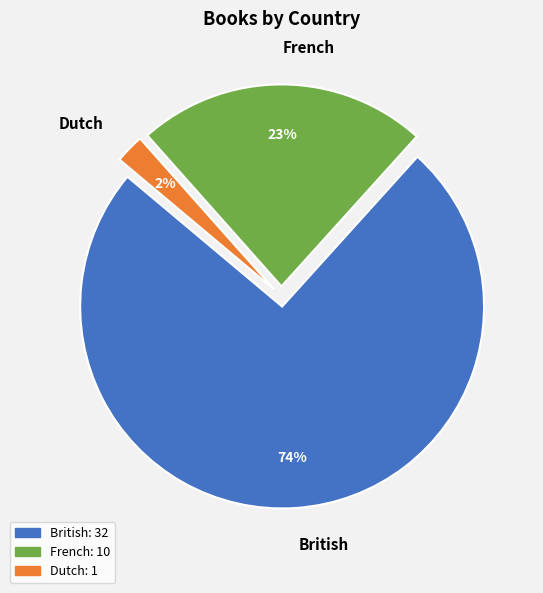

What is the smallest slice in the pie chart?

Dutch